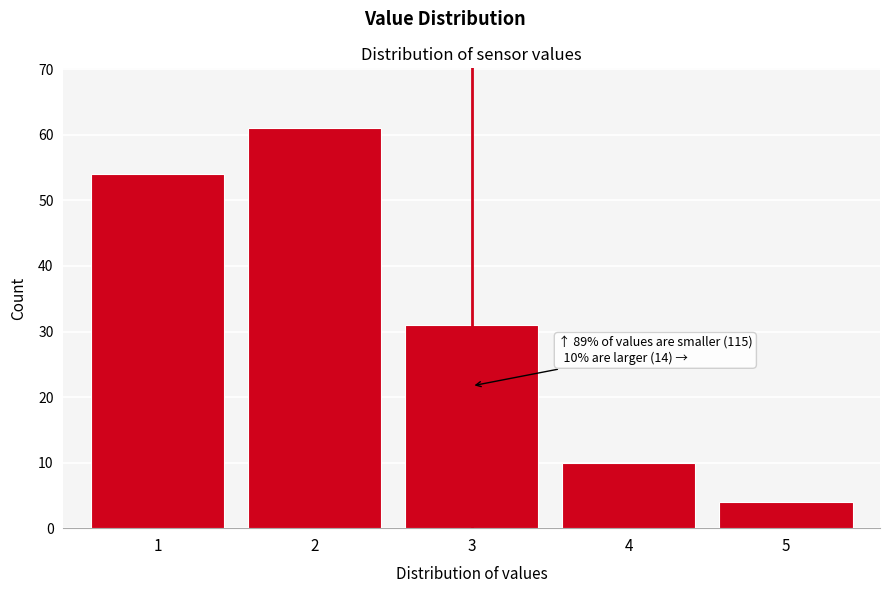

Reading right to left, transcribe all the data shown in this chart.

4	10	31	61	54